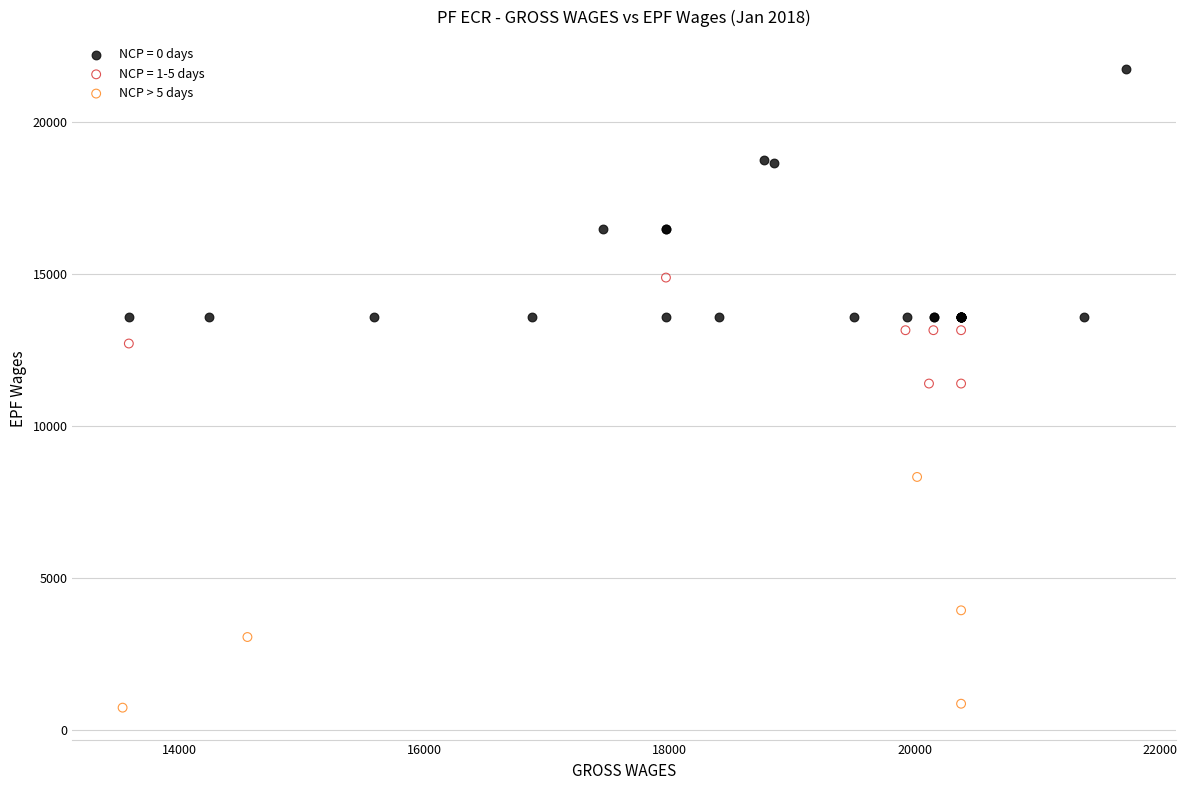

Which series reaches the minimum Y coordinate?

NCP > 5 days